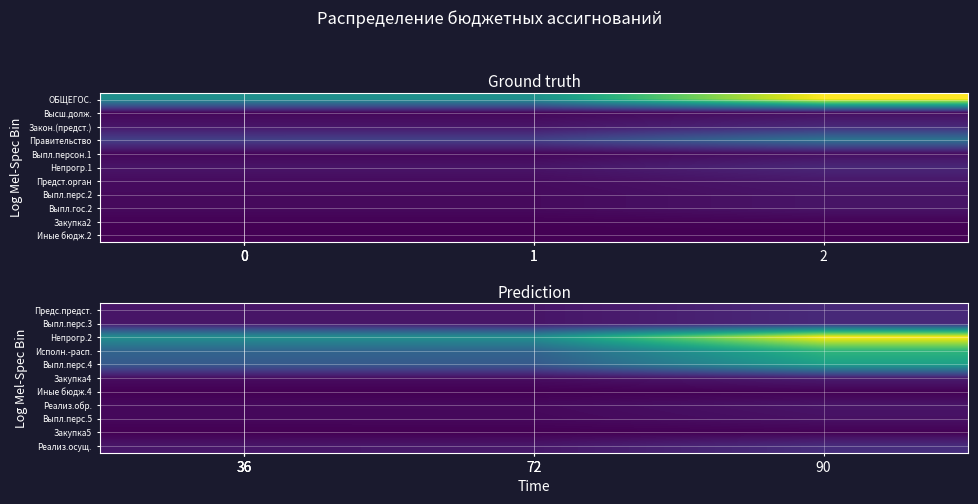

List the series in order of their peak value, highest first.

Непрогр.2, Исполн.-расп., Выпл.перс.4, Реализ.осущ., Предс.предст., Выпл.перс.3, Закупка4, Реализ.обр., Выпл.перс.5, Закупка5, Иные бюдж.4